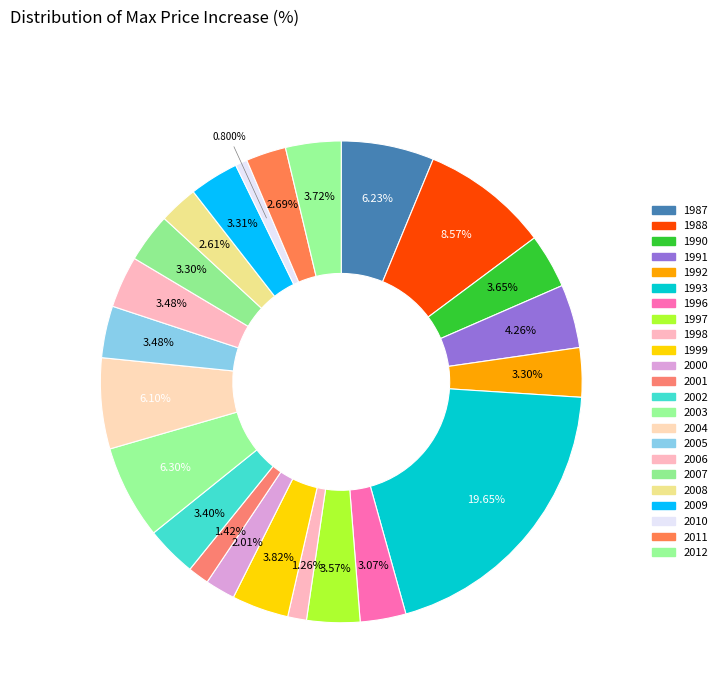

How many slices are in this pie chart?

23